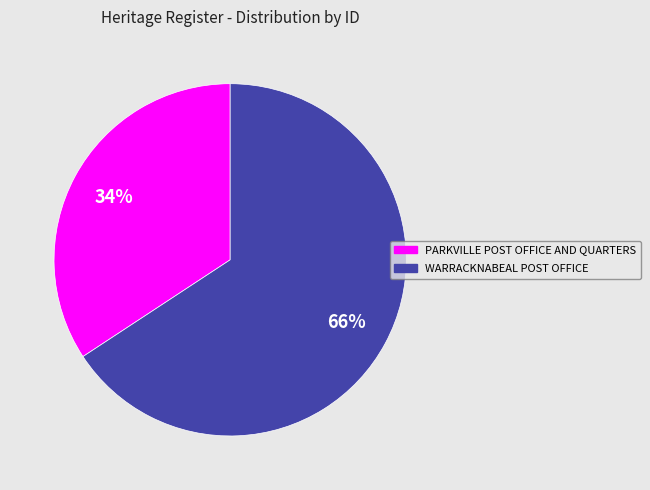

What is the largest slice in the pie chart?

WARRACKNABEAL POST OFFICE